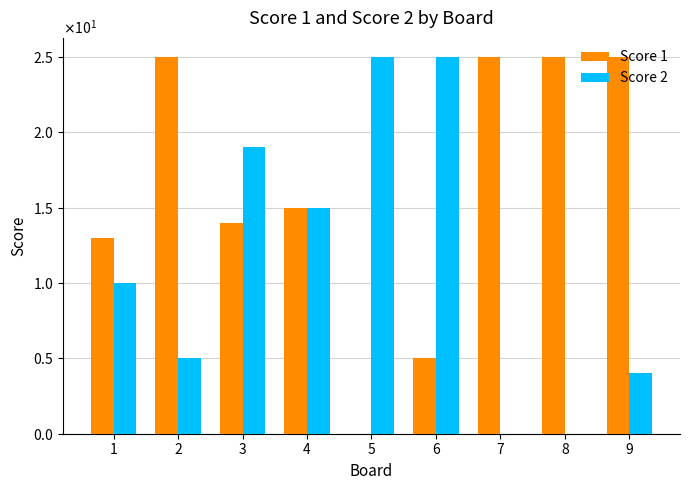

Are the bars horizontal?

No